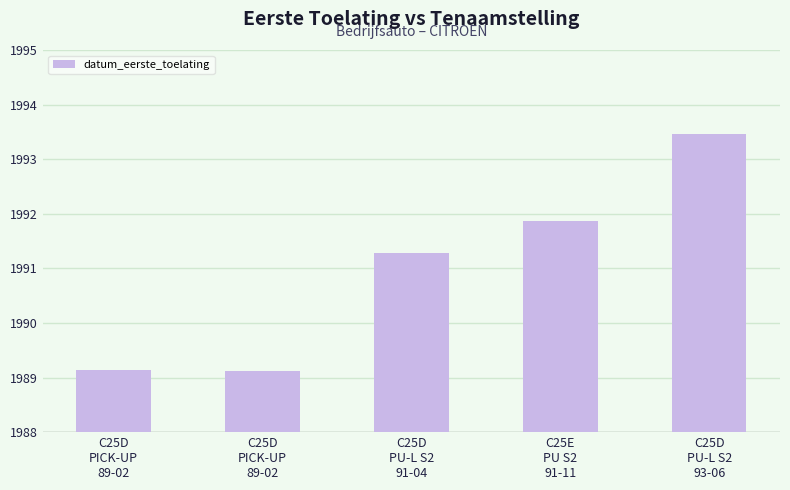

Which has a higher value, C25D
PICK-UP
89-02 or C25D
PICK-UP
89-02?

C25D
PICK-UP
89-02